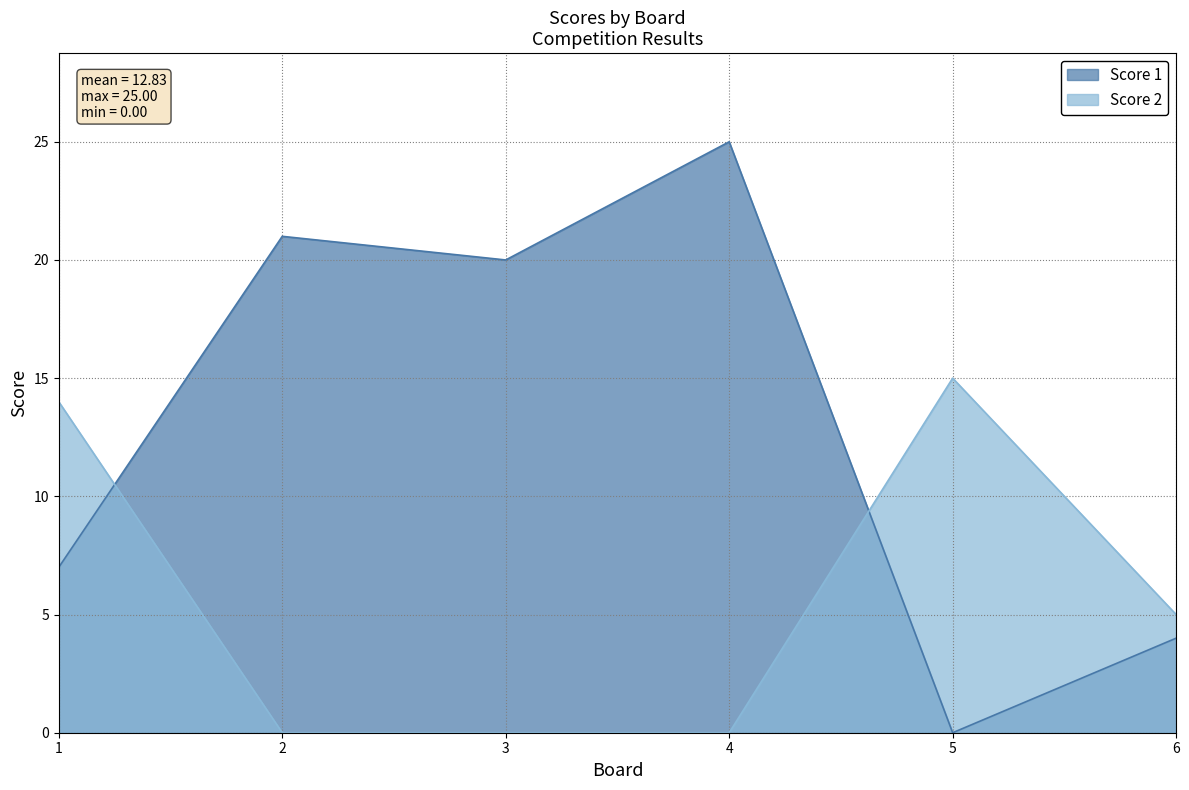

True or false: Score 2 has a value of 5 at 6.

True